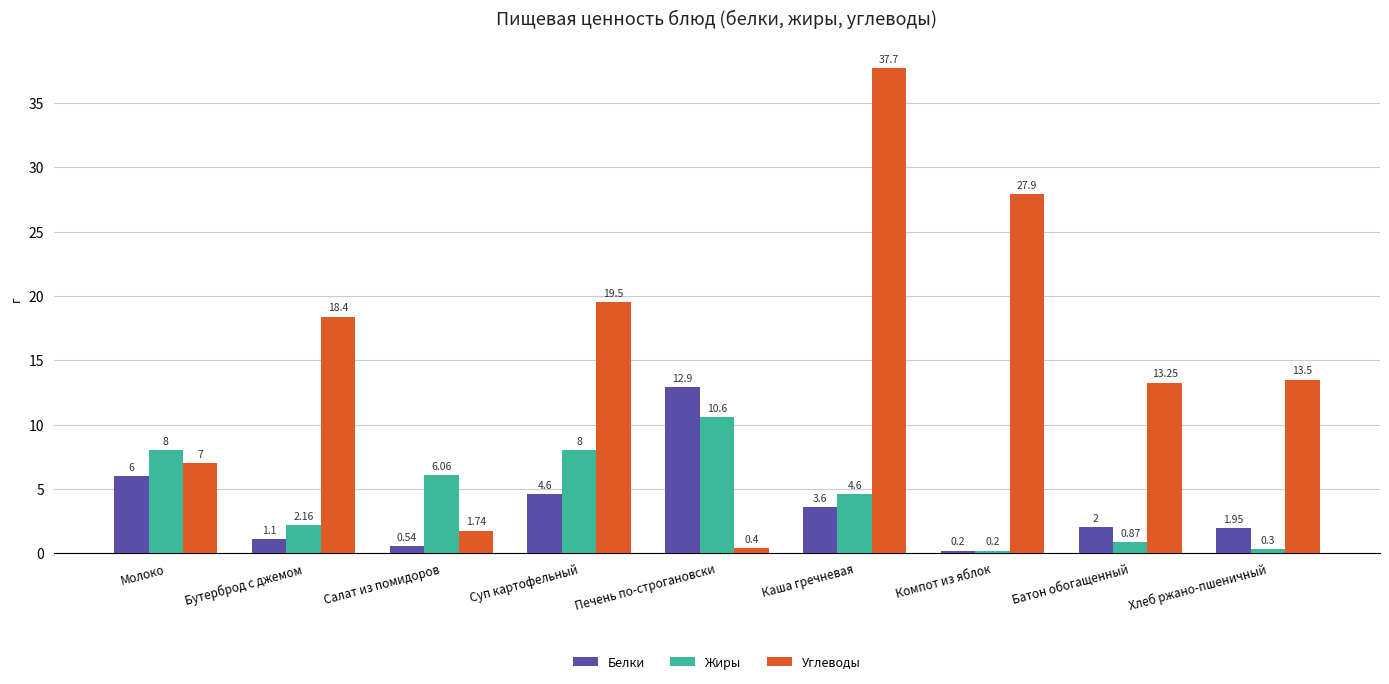

How many groups of bars are there?

9